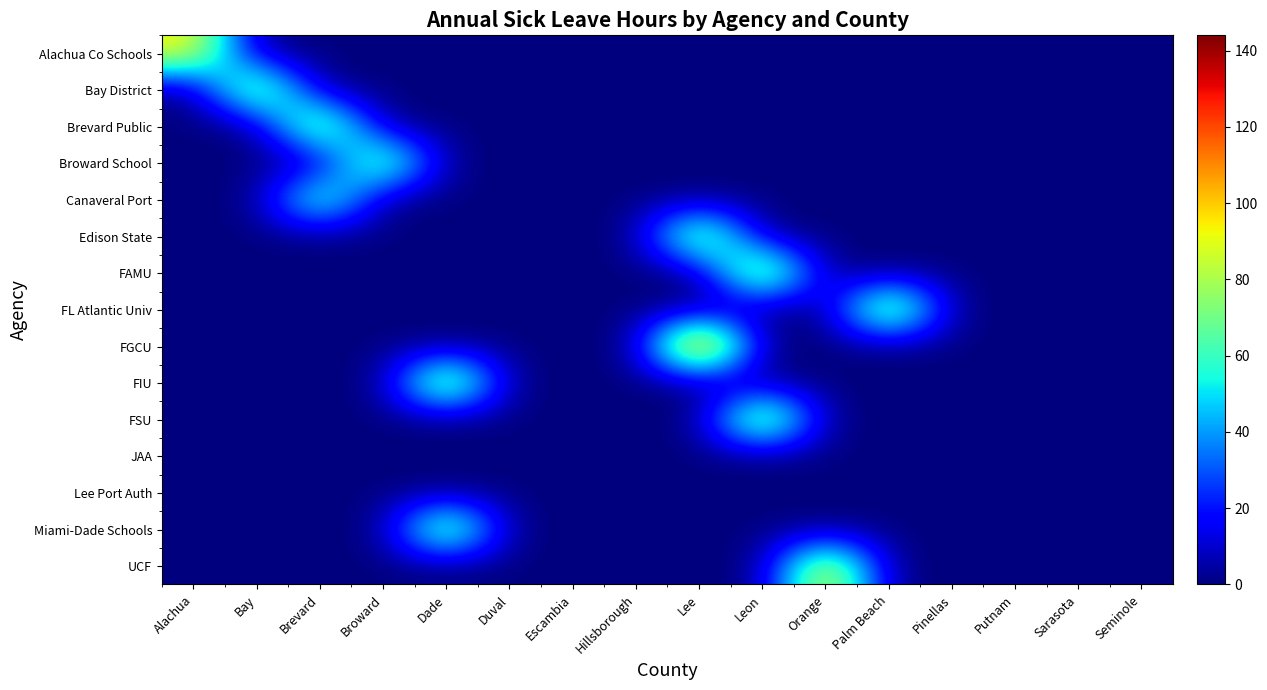

Rank the series by their maximum value, from highest to lowest.

FGCU, FAMU, FL Atlantic Univ, FIU, FSU, UCF, Alachua Co Schools, Bay District, Brevard Public, Edison State, Miami-Dade Schools, Broward School, Canaveral Port, JAA, Lee Port Auth